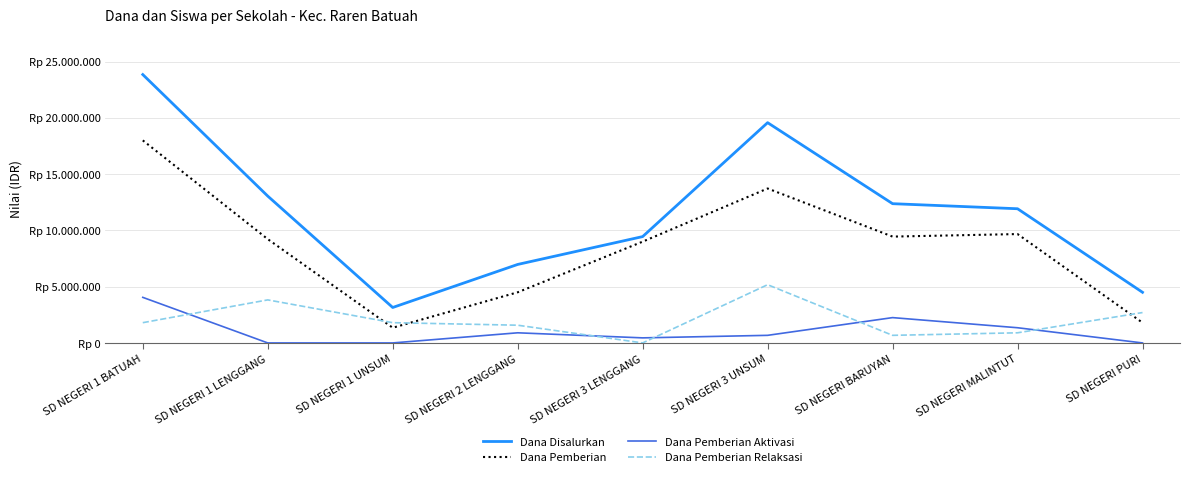

Which series has the largest range (max minus min)?

Dana Disalurkan